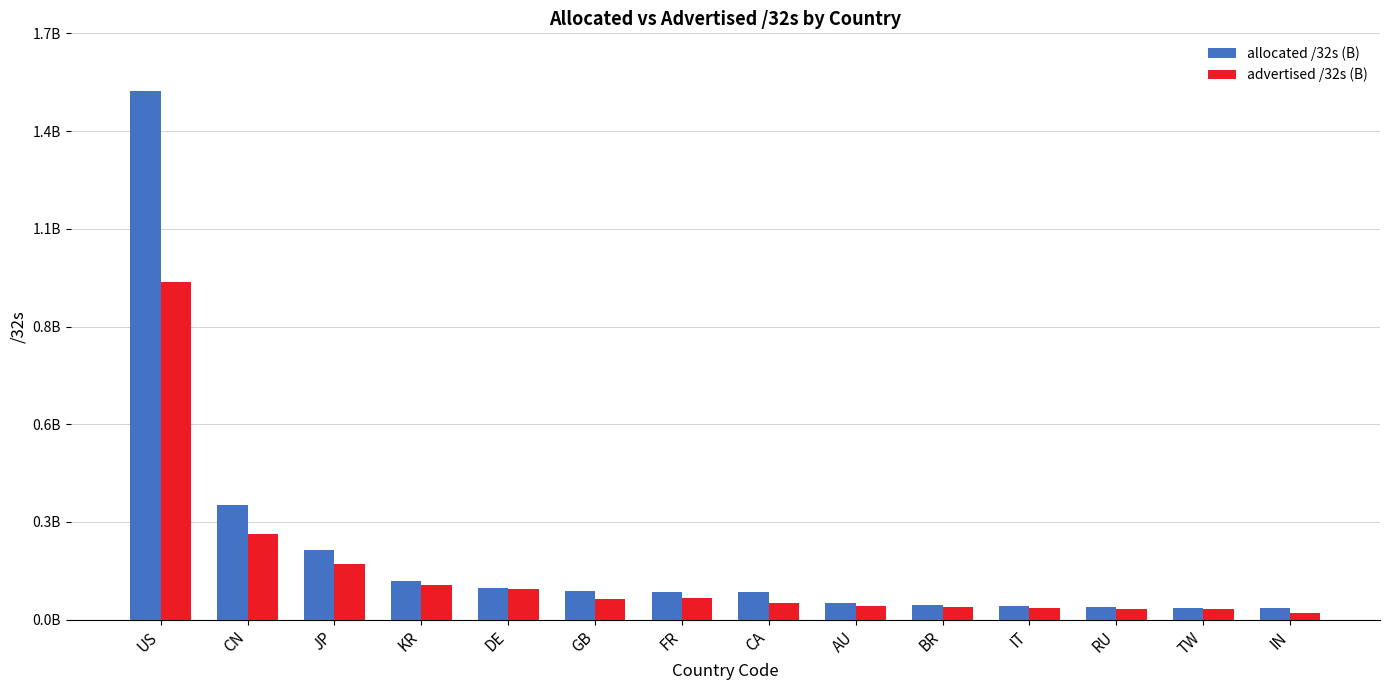

What are all the series names shown in the legend?

allocated /32s (B), advertised /32s (B)